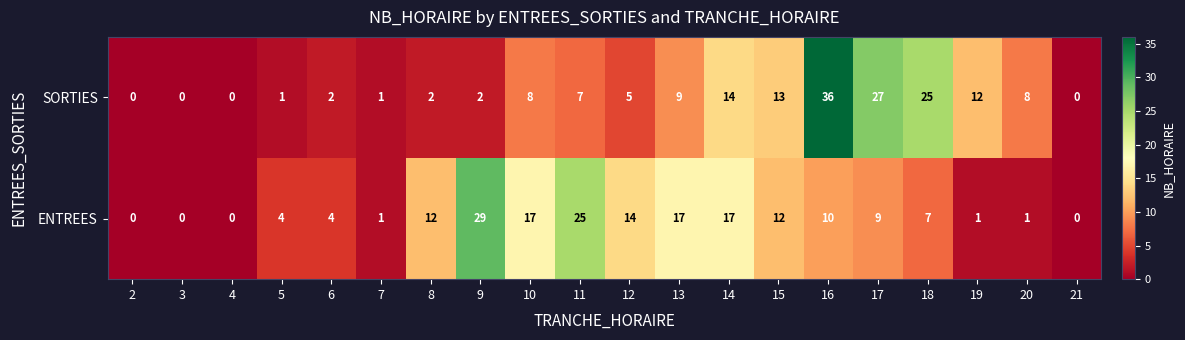

At which label does SORTIES reach its peak?

16